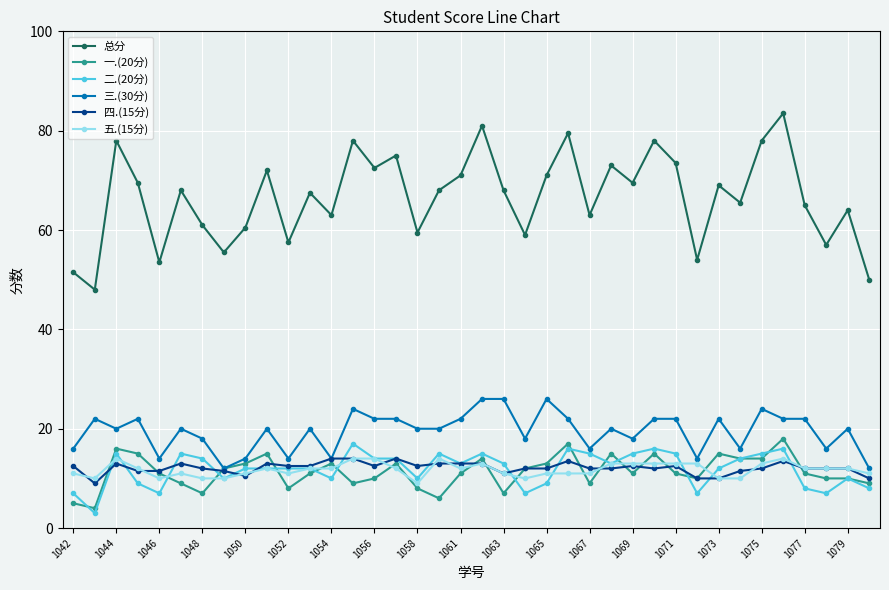

Does the chart have visible grid lines?

Yes